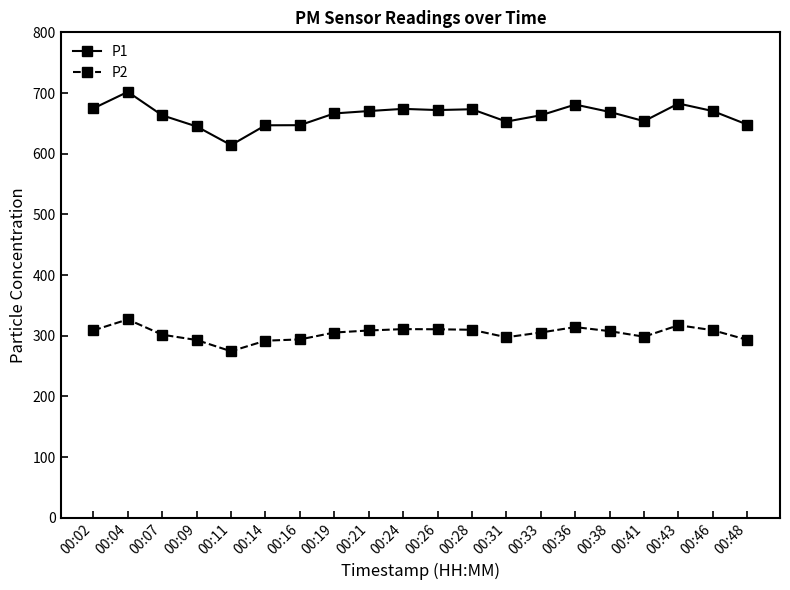

Does the chart display data point markers on the line(s)?

Yes